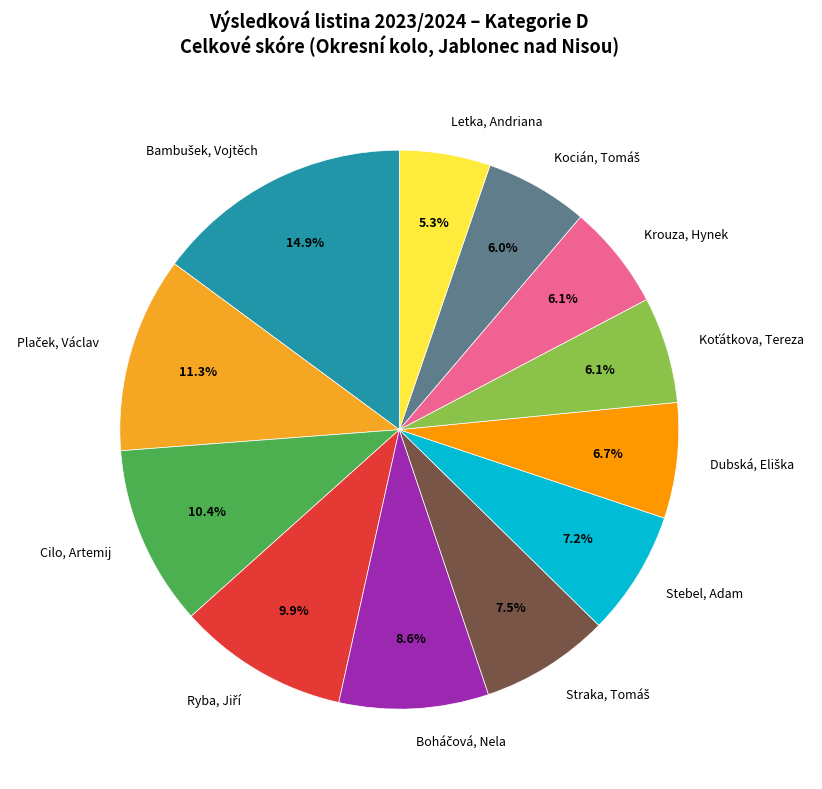

Is Krouza, Hynek the majority of the pie?

No